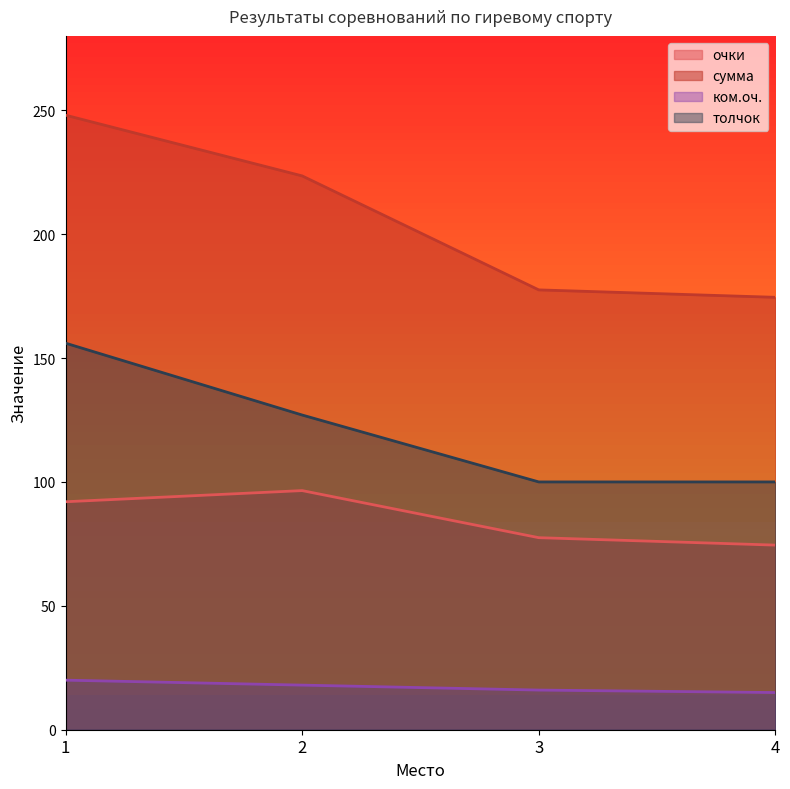

Reading right to left, extract all data points from this chart.

очки: 74.5	77.5	96.5	92.0
сумма: 174.5	177.5	223.5	248.0
ком.оч.: 15.0	16.0	18.0	20.0
толчок: 100.0	100.0	127.0	156.0